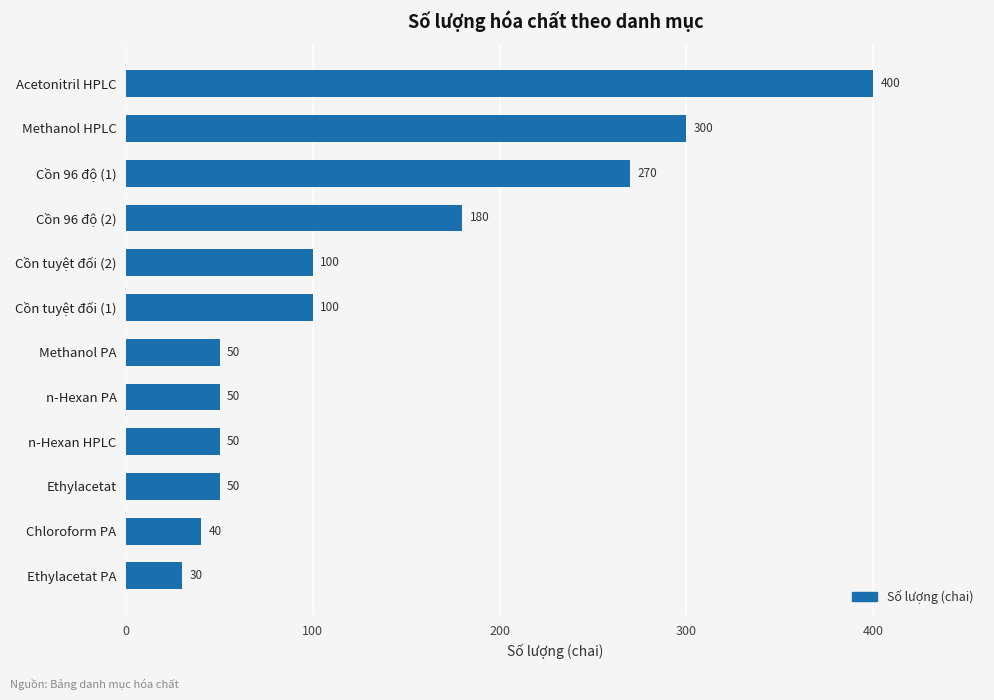

What is the smallest value displayed?

30